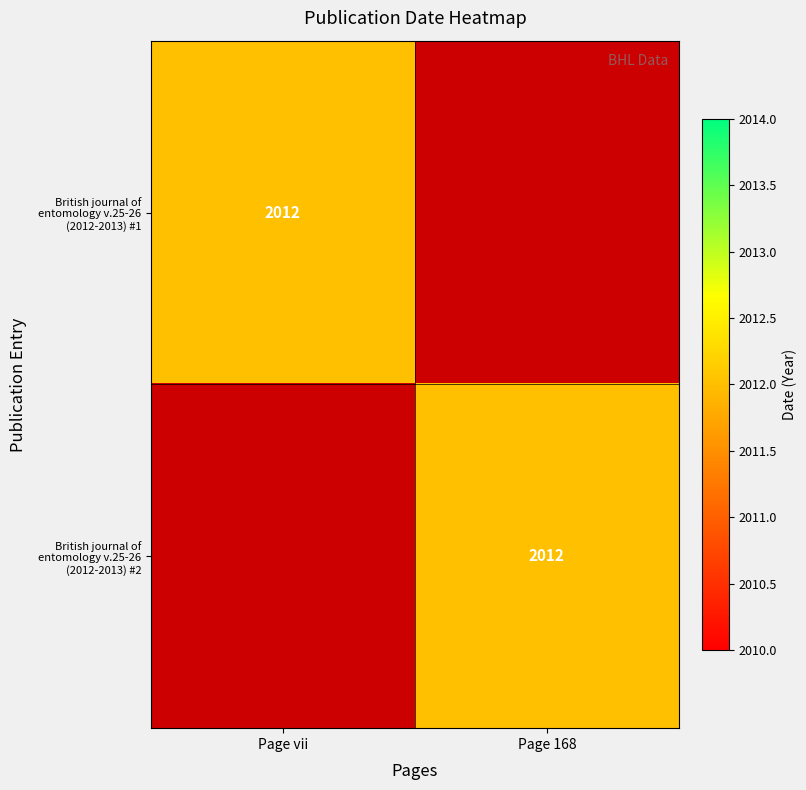

Is it true that British journal of entomology v.25-26 (2012-2013) #1 equals 725 at Page vii?

False